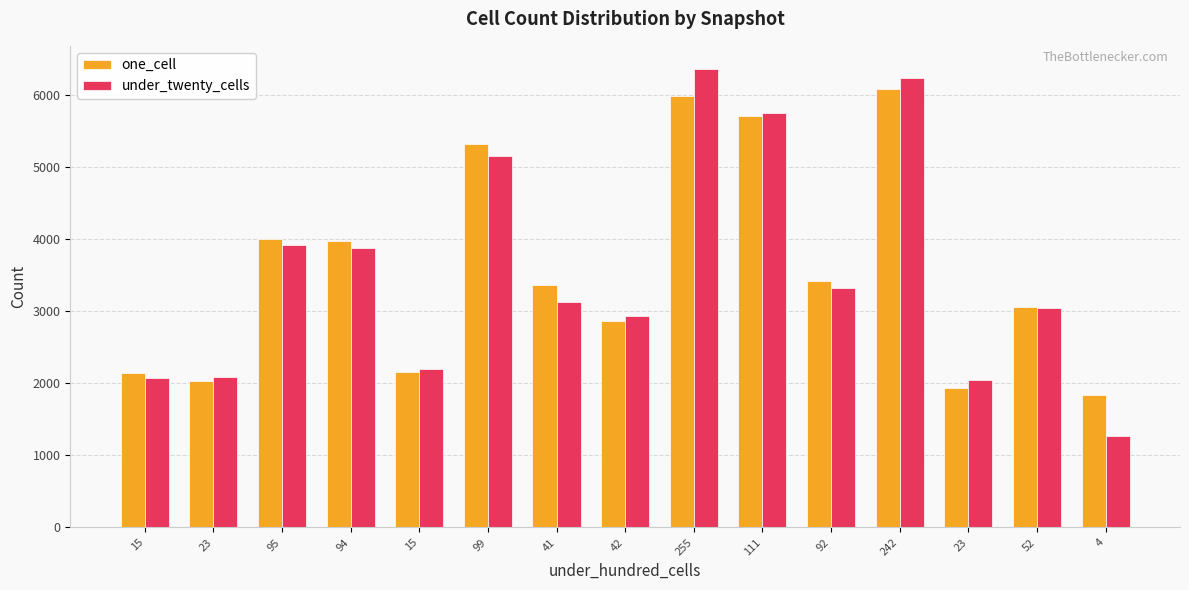

Rank the categories by one_cell value from lowest to highest.

4, 23, 23, 15, 15, 42, 52, 41, 92, 94, 95, 99, 111, 255, 242